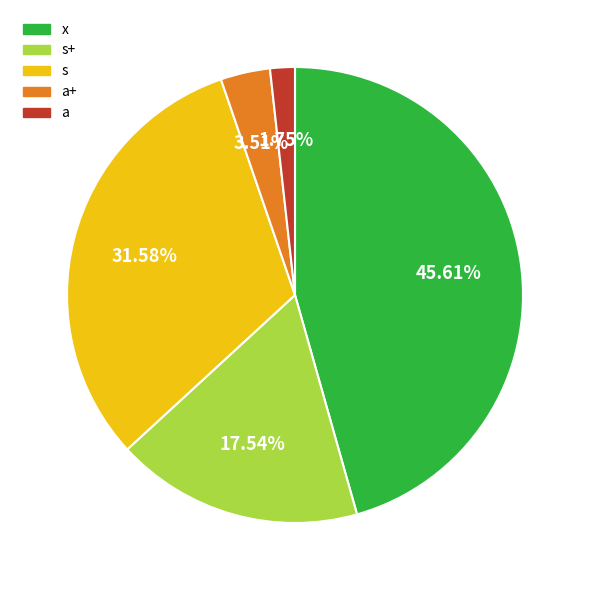

To the nearest percent, what is the difference between the largest and smallest slice percentages?

44%